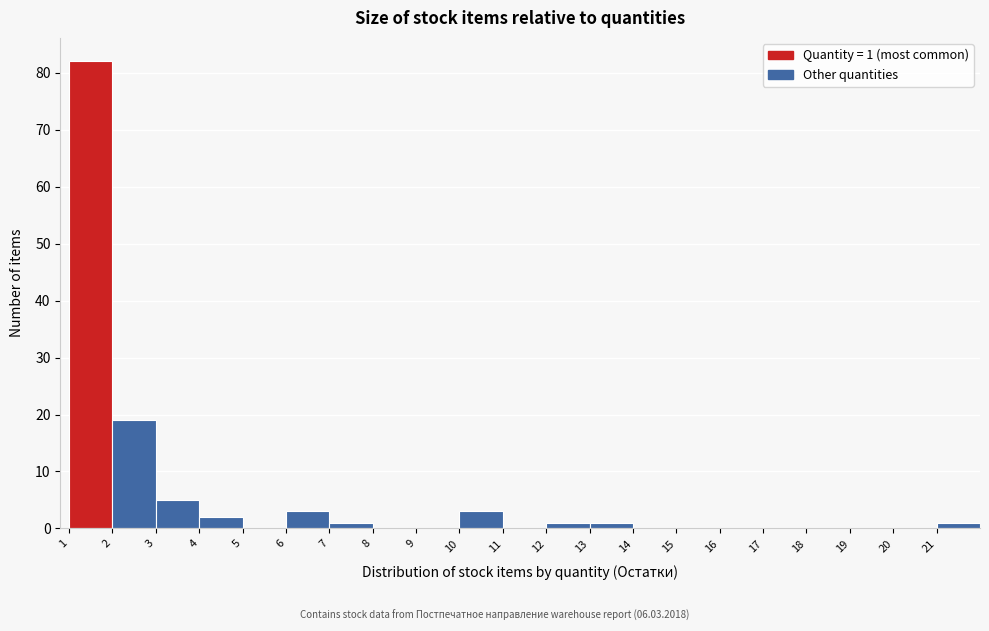

Over which range of the x-axis is the bar tallest?

1 to 2